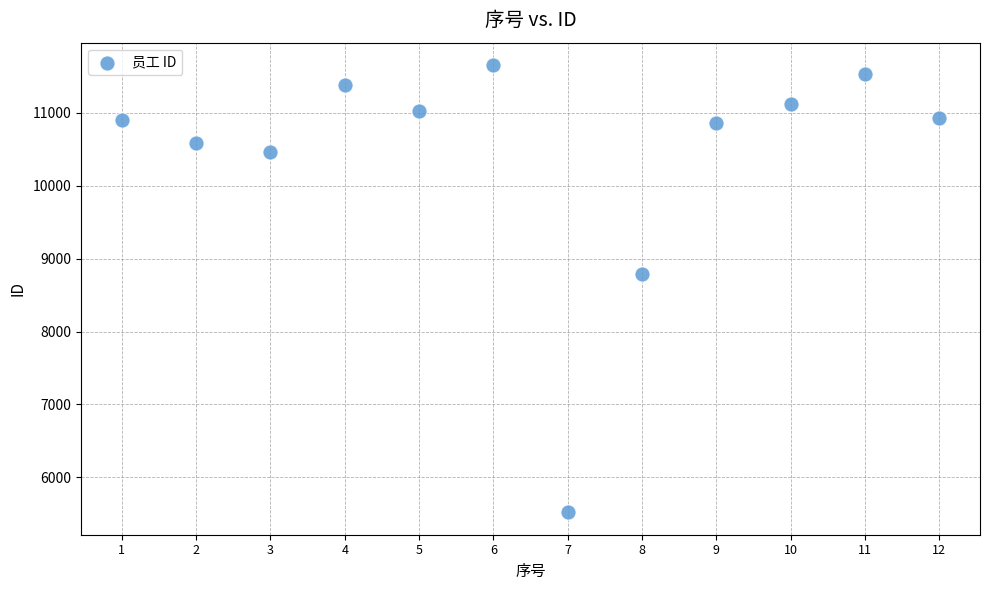

What Y value in the scatter plot is closest to 8588?

8785